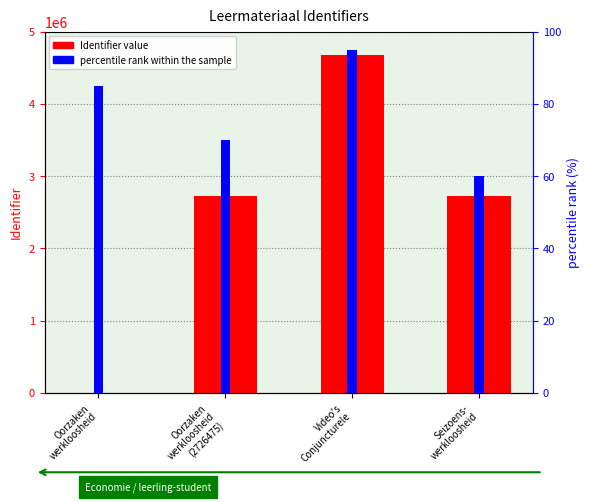

Are the bars grouped side by side (vs. stacked)?

Yes